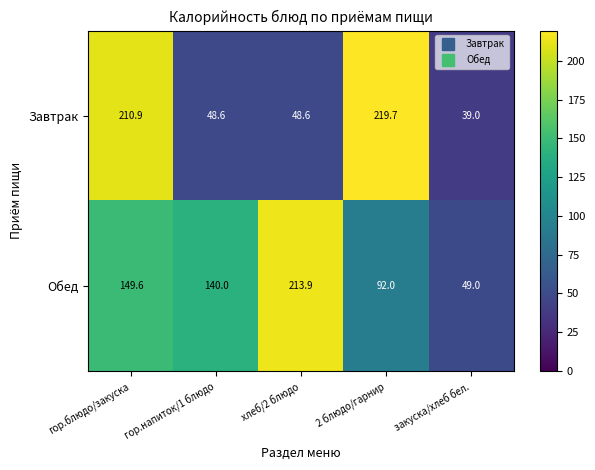

At which label does Завтрак reach its minimum?

закуска/хлеб бел.